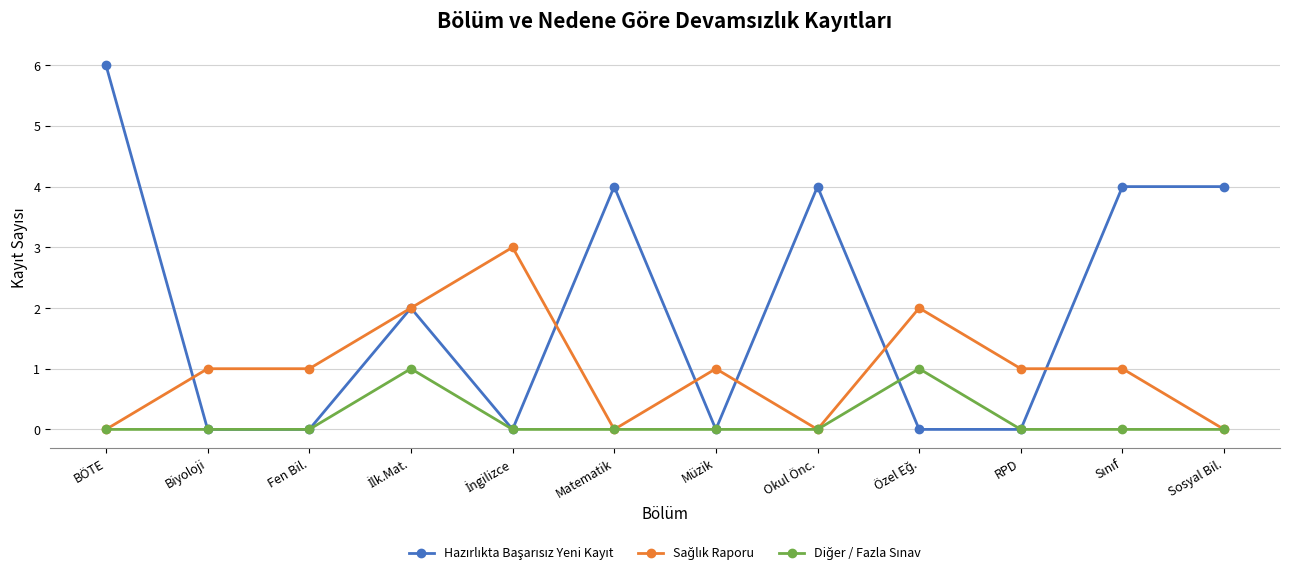

At which category is the sum across all series the highest?

BÖTE